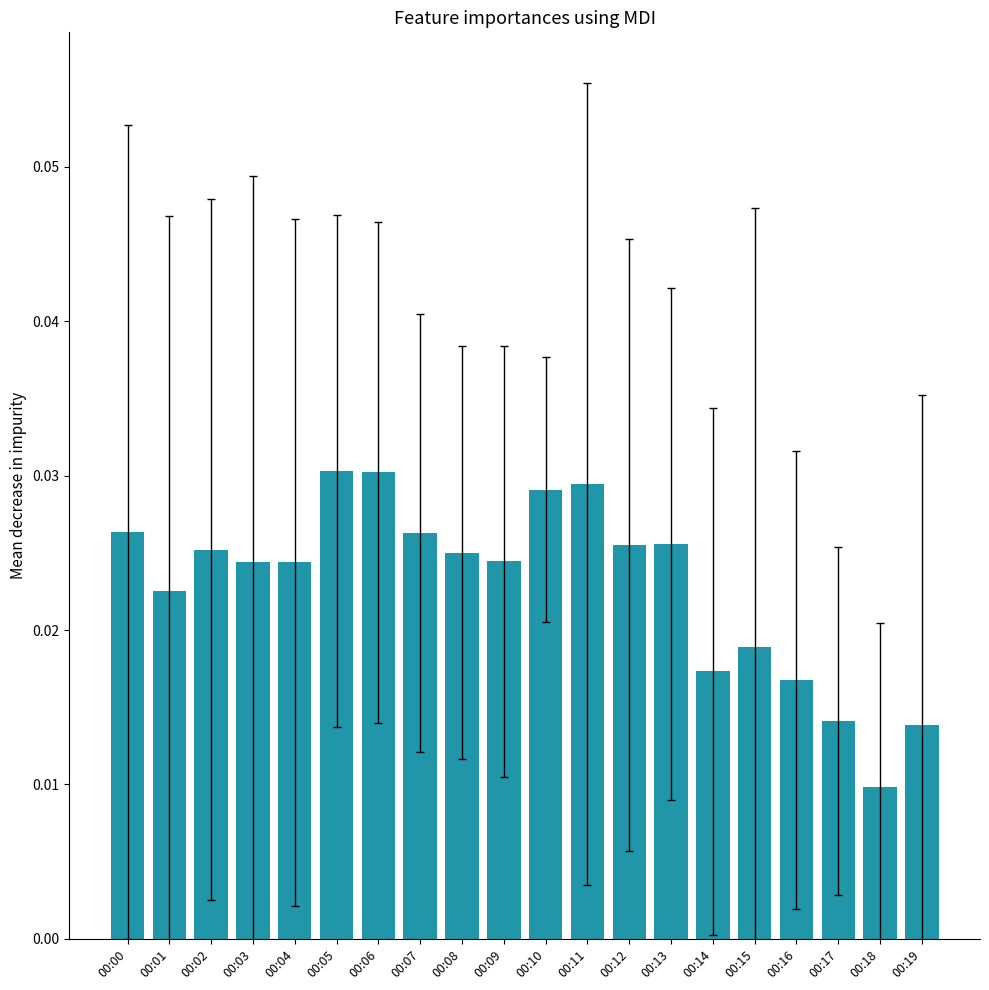

How many series are shown in this chart?

1